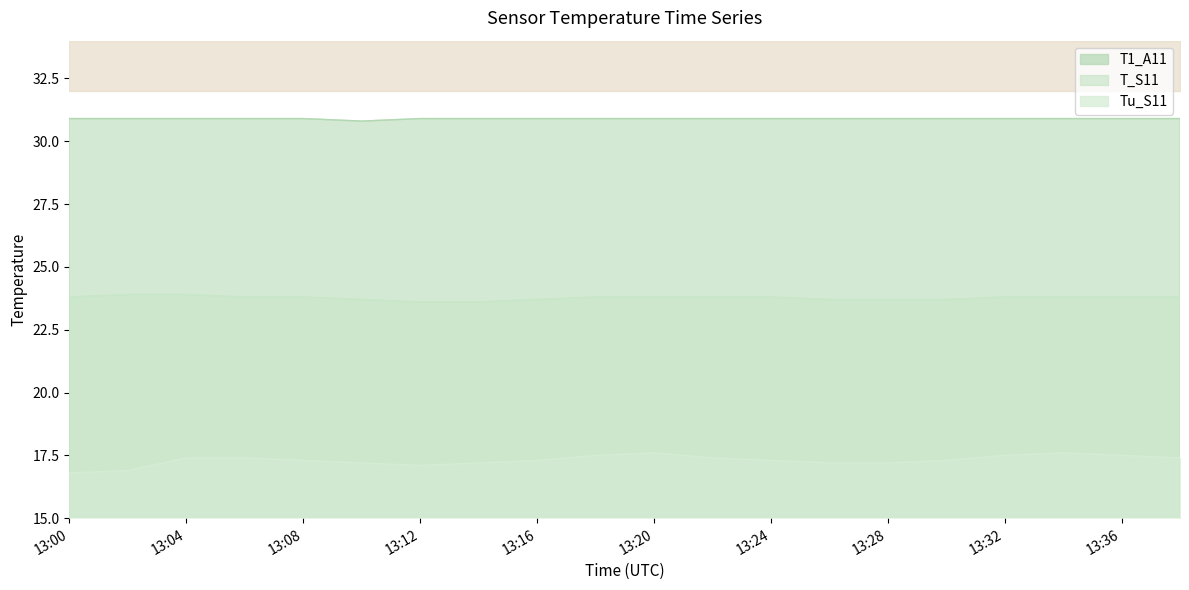

Where is the first local minimum for Tu_S11?

13:12